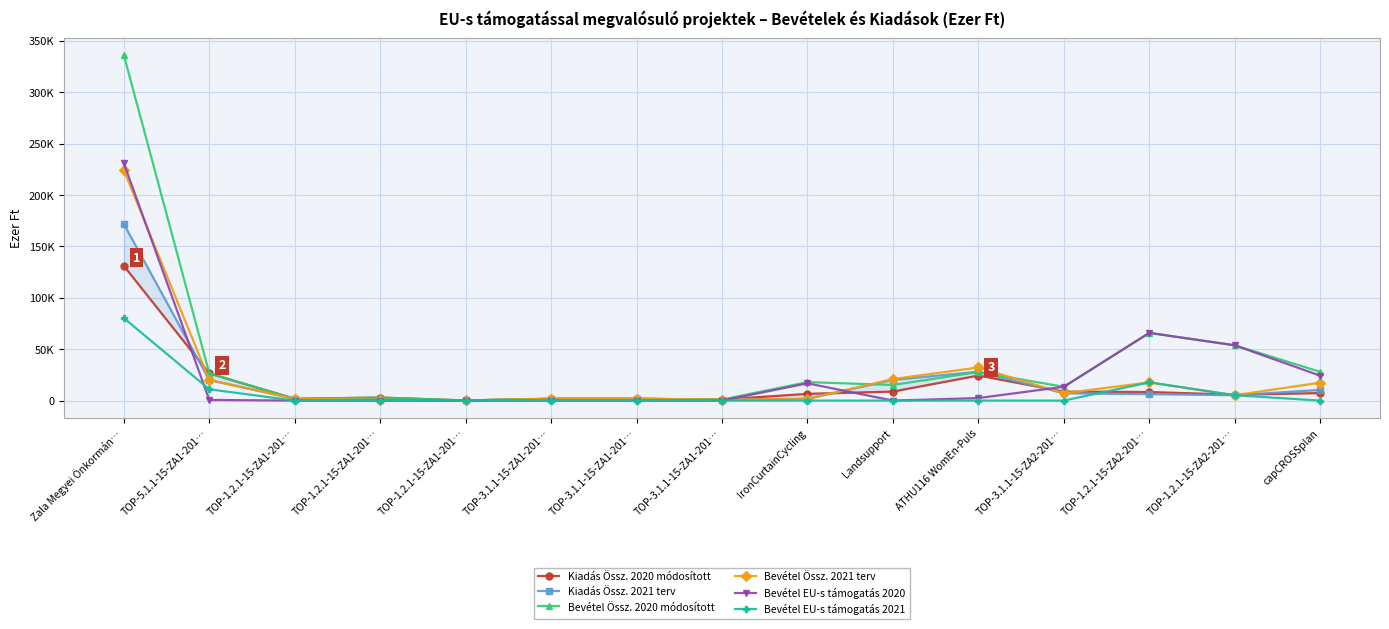

What is the sum of the Bevétel Össz. 2021 terv values at ATHU116 WomEn-Puls and TOP-1.2.1-15-ZA2-201…?

49895